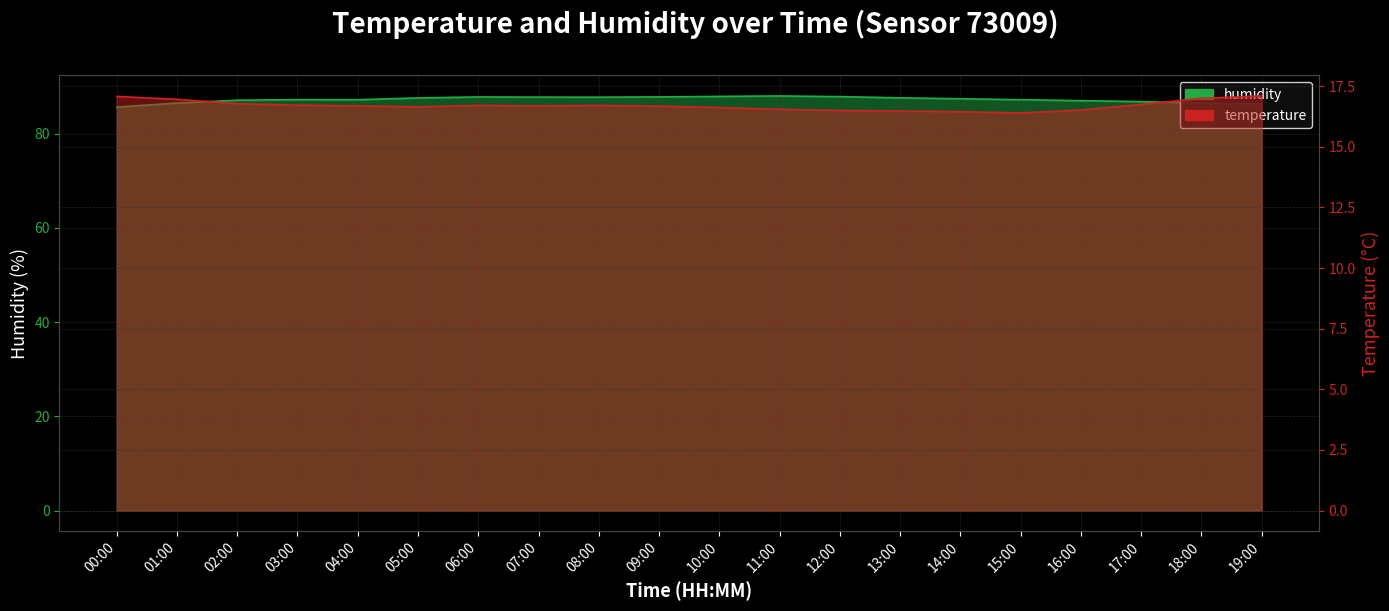

At which label is humidity closest to 86?

19:00